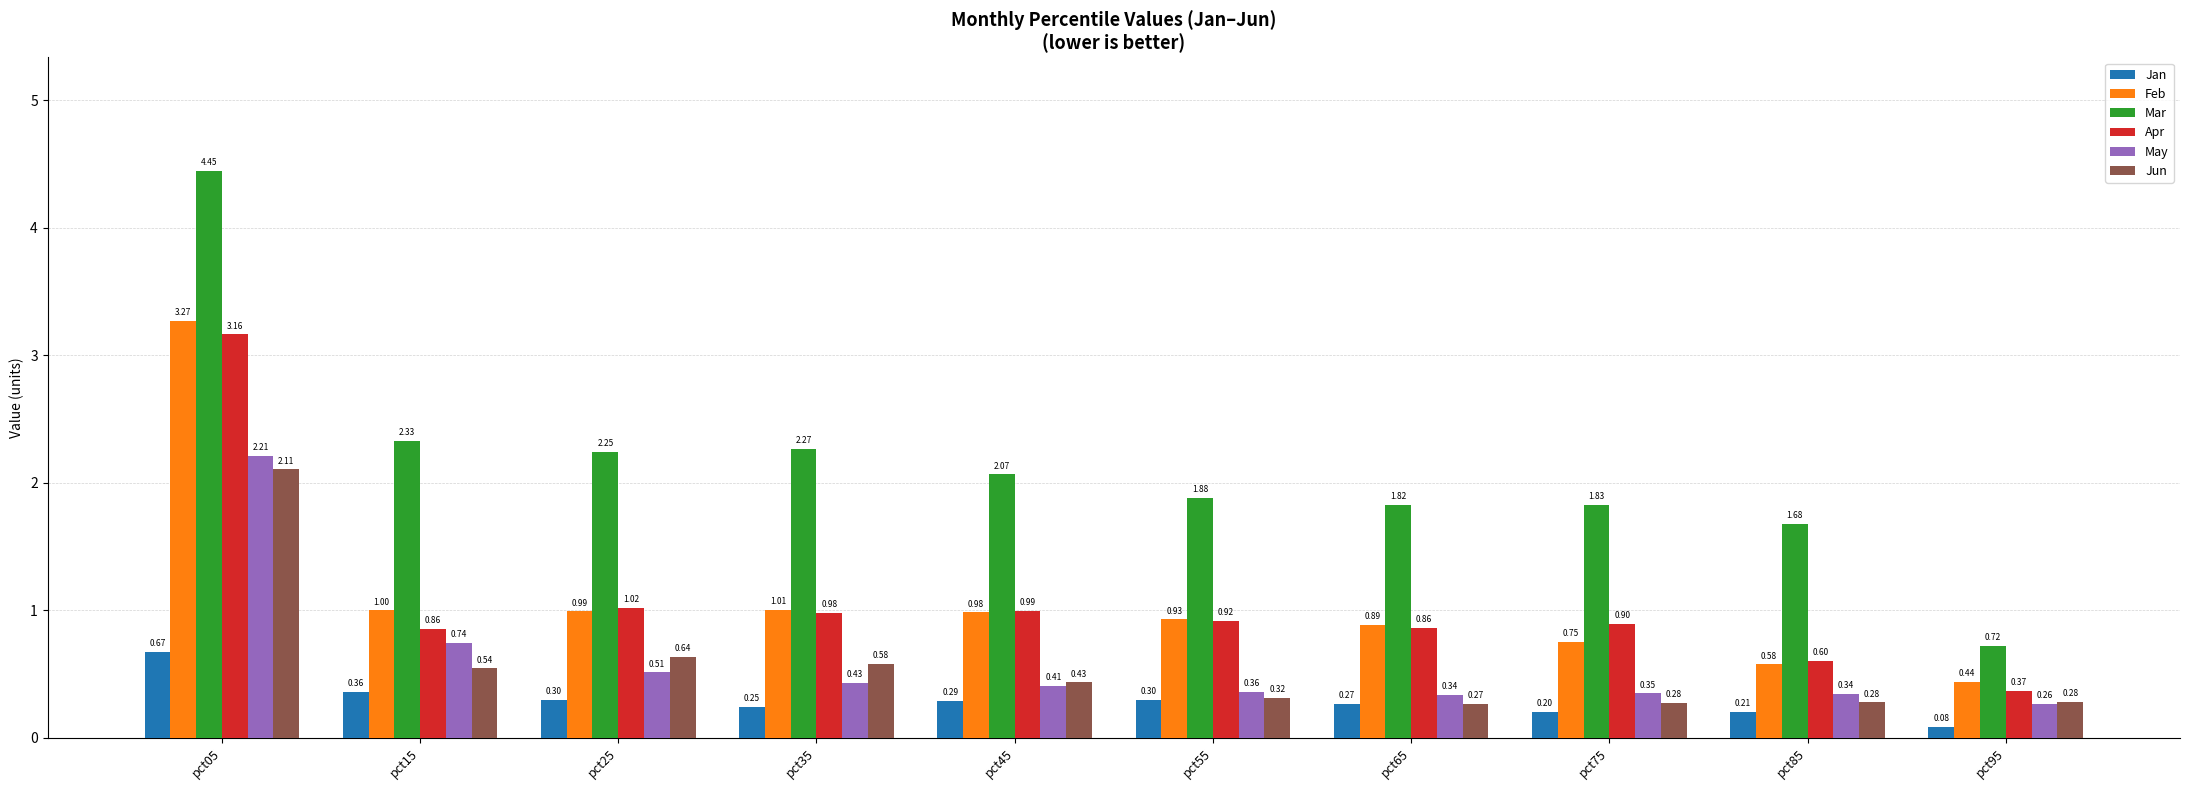

What is the sum of all May values?

6.0